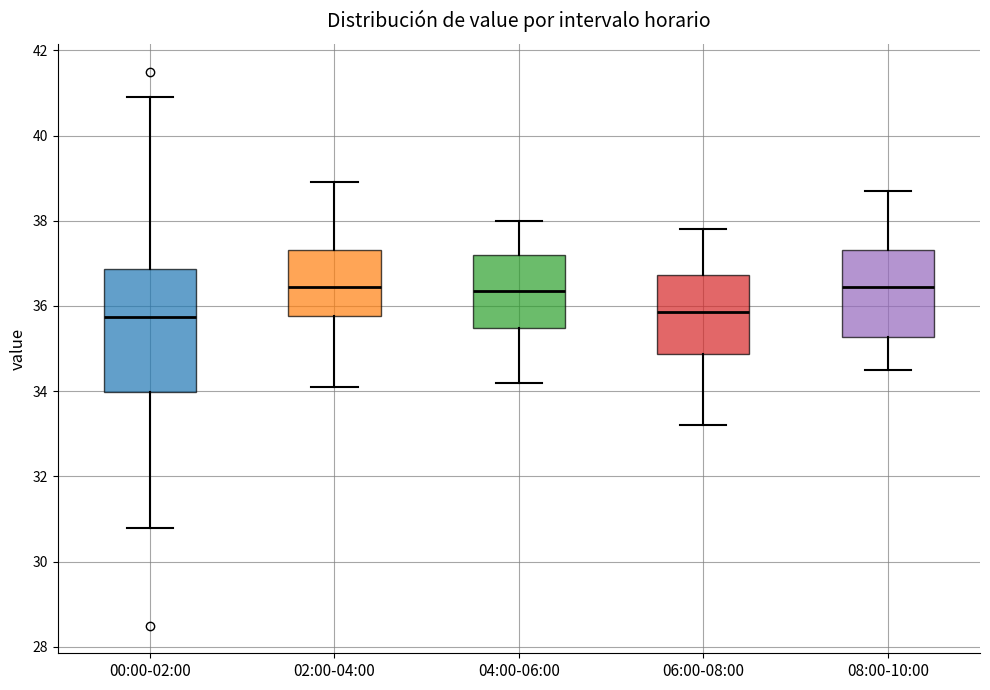

Reading left to right, read every box against the y-axis: the position of its median line, the range the box covers, and the ends of its whiskers. The values are not printed on the chart, so give them approximately, as read against the axis.

00:00-02:00: median 35.8, box 34.0 to 36.8, whiskers 30.8 to 41.0
02:00-04:00: median 36.4, box 35.8 to 37.4, whiskers 34.2 to 39.0
04:00-06:00: median 36.4, box 35.4 to 37.2, whiskers 34.2 to 38.0
06:00-08:00: median 35.8, box 34.8 to 36.8, whiskers 33.2 to 37.8
08:00-10:00: median 36.4, box 35.2 to 37.4, whiskers 34.6 to 38.8